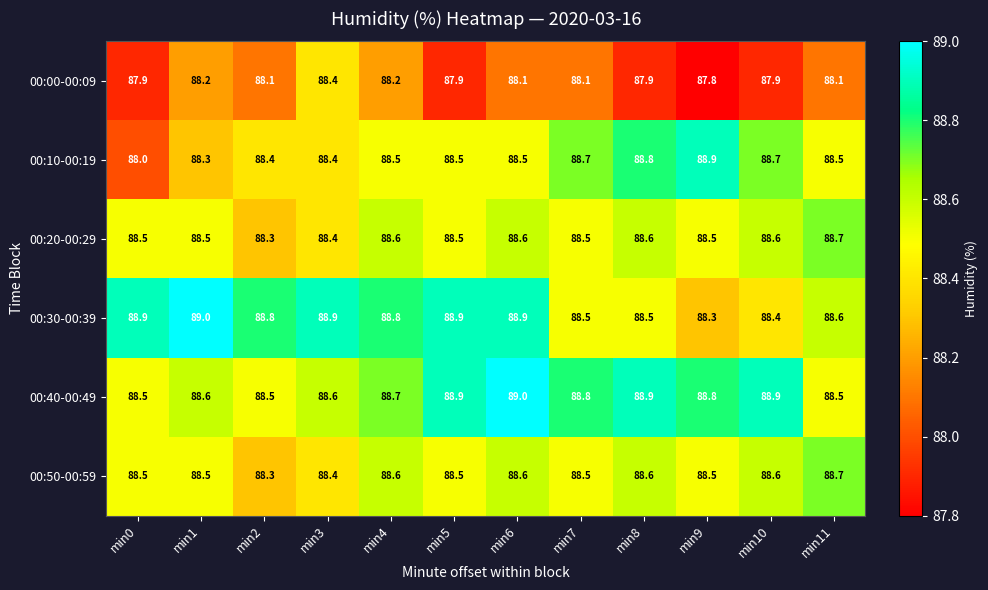

The value of 00:40-00:49 at min11 is 32.5. True or false?

False